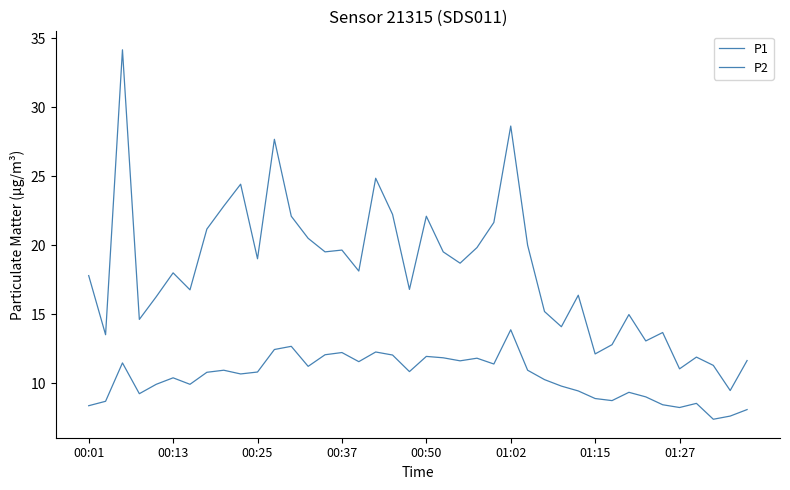

Does the chart display data point markers on the line(s)?

No